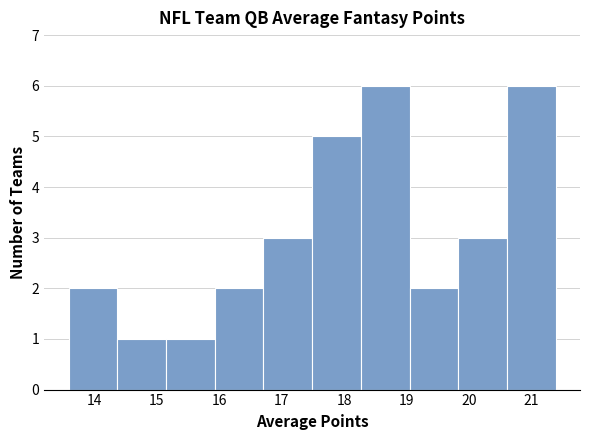

Reading left to right, transcribe this chart: for each bar, give the range it covers on the x-axis and its height. Neither the bar edges nor the heights are printed on the chart, so give them approximately, as read against the axes.

13.6 to 14.4: 2
14.4 to 15.1: 1
15.1 to 15.9: 1
15.9 to 16.7: 2
16.7 to 17.5: 3
17.5 to 18.3: 5
18.3 to 19.0: 6
19.0 to 19.8: 2
19.8 to 20.6: 3
20.6 to 21.4: 6